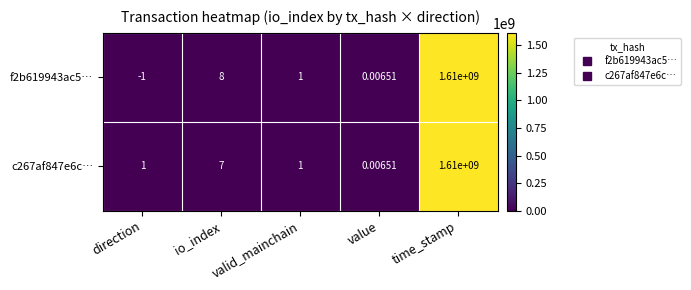

Rank the categories by f2b619943ac5… value from highest to lowest.

time_stamp, io_index, valid_mainchain, value, direction